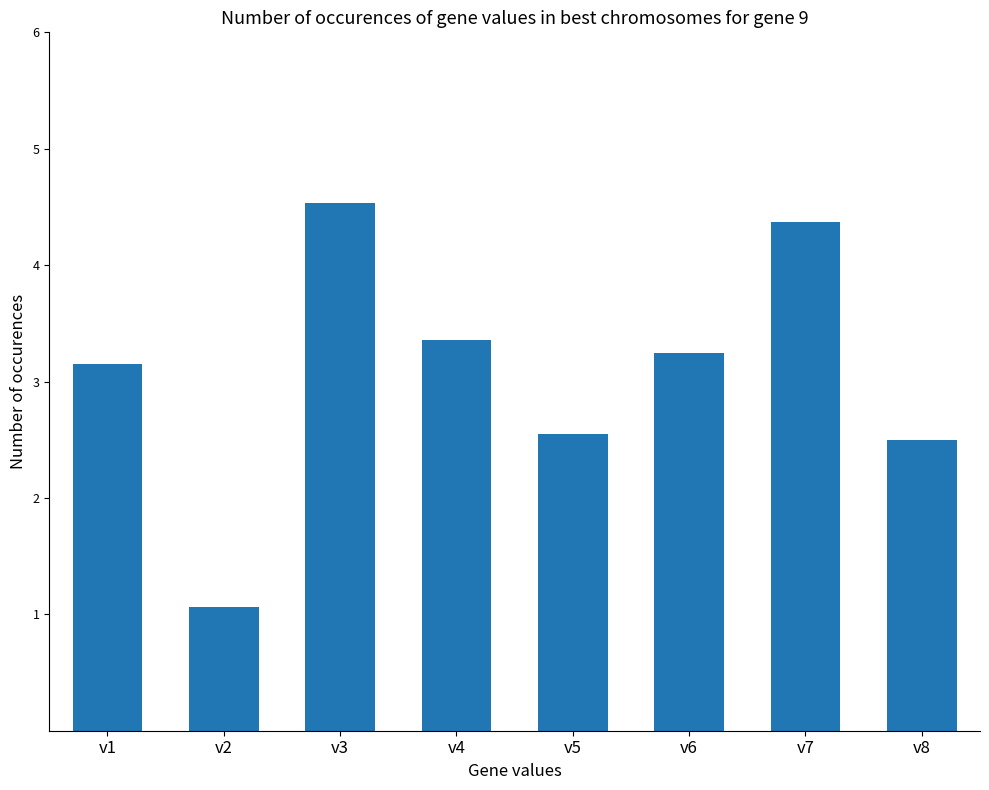

Reading left to right, what are all the values shown in this chart?

3.2	1.1	4.5	3.4	2.6	3.2	4.4	2.5